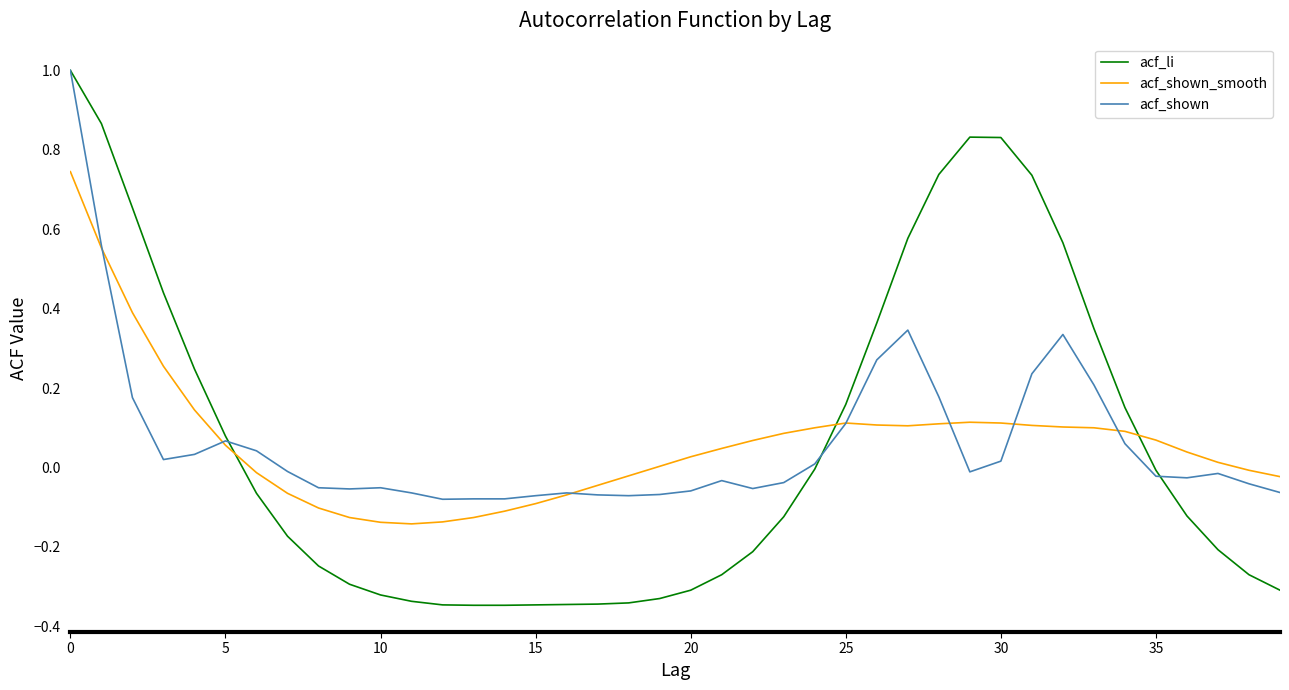

Which series has the largest range (max minus min)?

acf_li